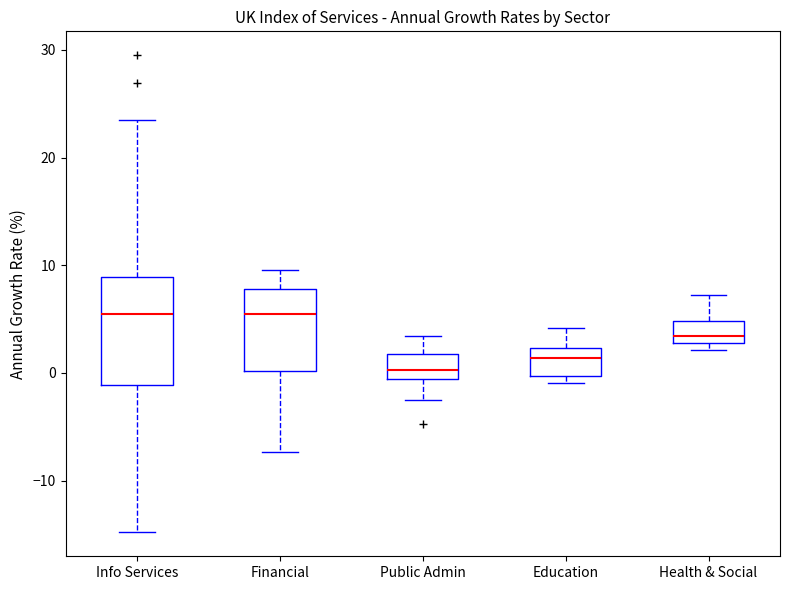

Reading left to right, read every box against the y-axis: the position of its median line, the range the box covers, and the ends of its whiskers. The values are not printed on the chart, so give them approximately, as read against the axis.

Info Services: median 6, box -1 to 9, whiskers -15 to 24
Financial: median 6, box 0 to 8, whiskers -7 to 10
Public Admin: median 0, box -1 to 2, whiskers -2 to 3
Education: median 1, box 0 to 2, whiskers -1 to 4
Health & Social: median 3 (just above the box's lower edge), box 3 to 5, whiskers 2 to 7